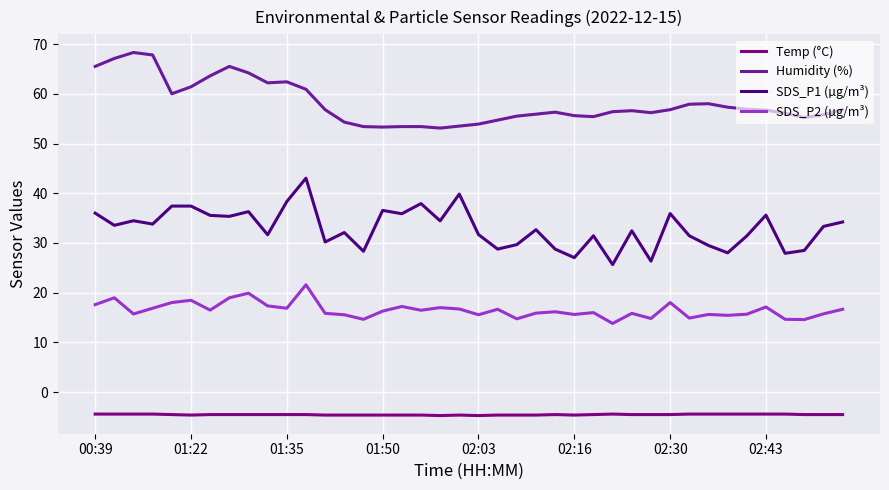

Which series has the largest total across all categories?

Humidity (%)